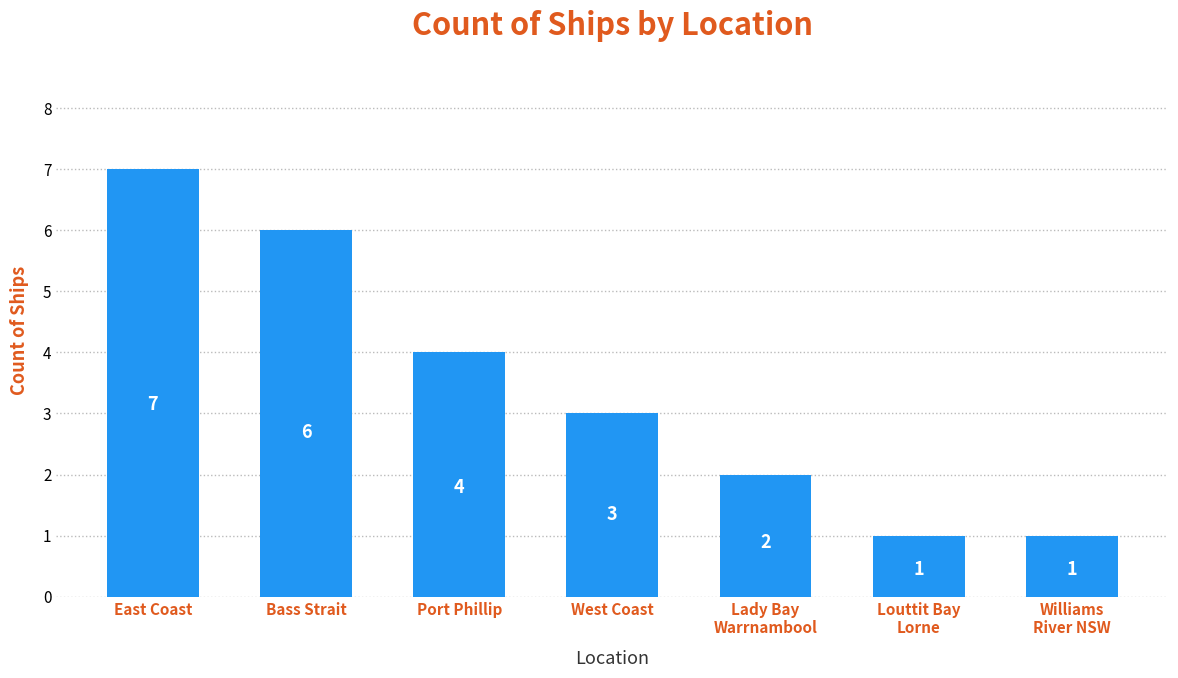

Reading left to right, extract all data points from this chart.

East Coast=7	Bass Strait=6	Port Phillip=4	West Coast=3	Lady Bay
Warrnambool=2	Louttit Bay
Lorne=1	Williams
River NSW=1